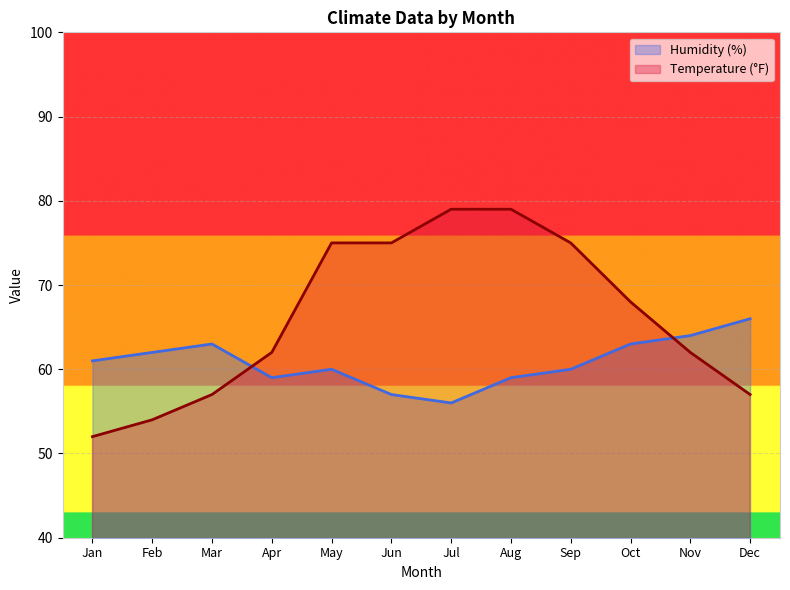

What is the difference between the Humidity (%) values at Nov and Jul?

8